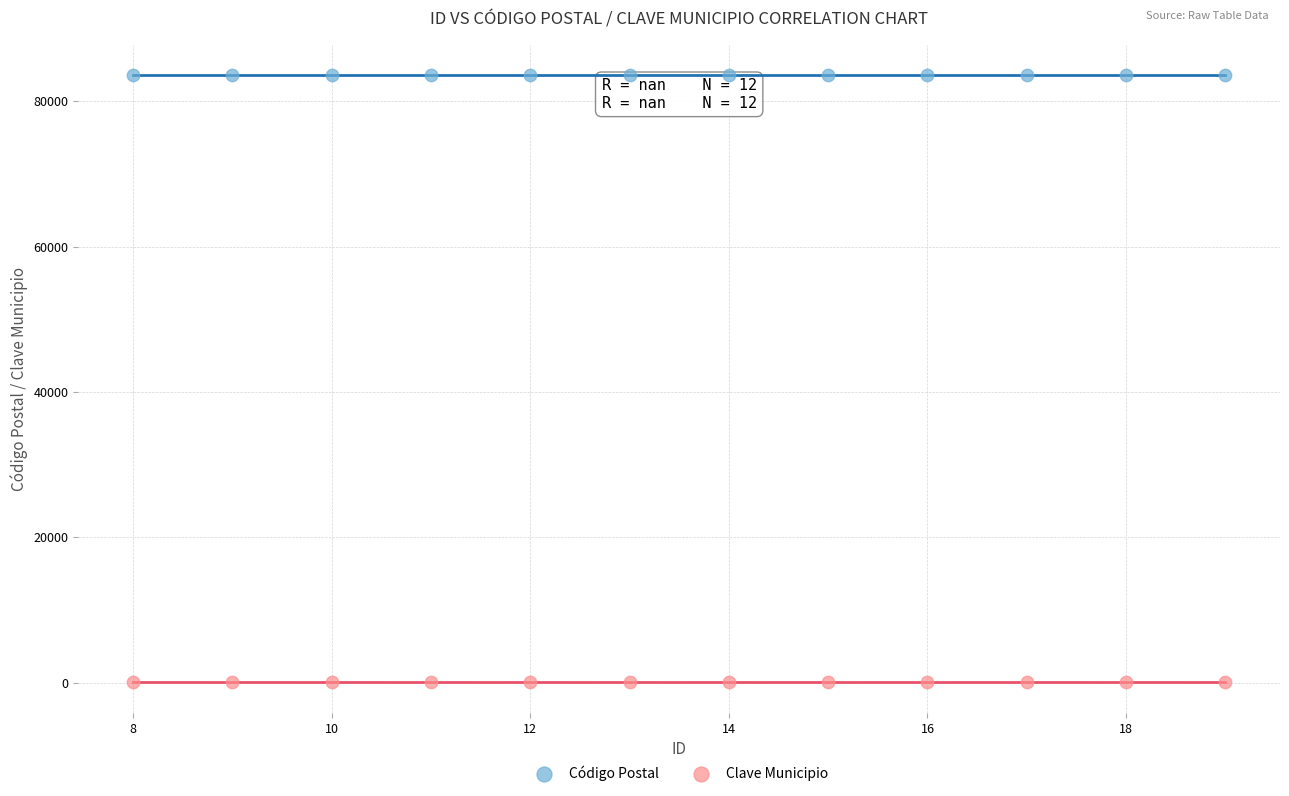

Which series contains the highest Y value?

Código Postal